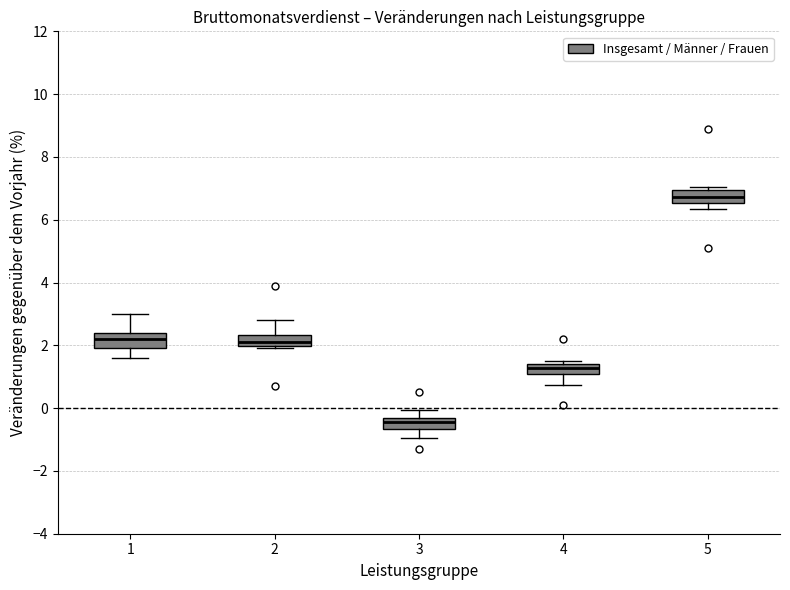

Reading left to right, read every box against the y-axis: the position of its median line, the range the box covers, and the ends of its whiskers. The values are not printed on the chart, so give them approximately, as read against the axis.

1: median 2.2, box 2.0 to 2.4, whiskers 1.6 to 3.0
2: median 2.2, box 2.0 to 2.4, whiskers 2.0 (just below the box's lower edge) to 2.8
3: median -0.4 (inside the box), box -0.6 to -0.4, whiskers -1.0 to 0.0
4: median 1.2, box 1.0 to 1.4, whiskers 0.8 to 1.4 (just above the box's upper edge)
5: median 6.8, box 6.6 to 7.0, whiskers 6.4 to 7.0 (just above the box's upper edge)